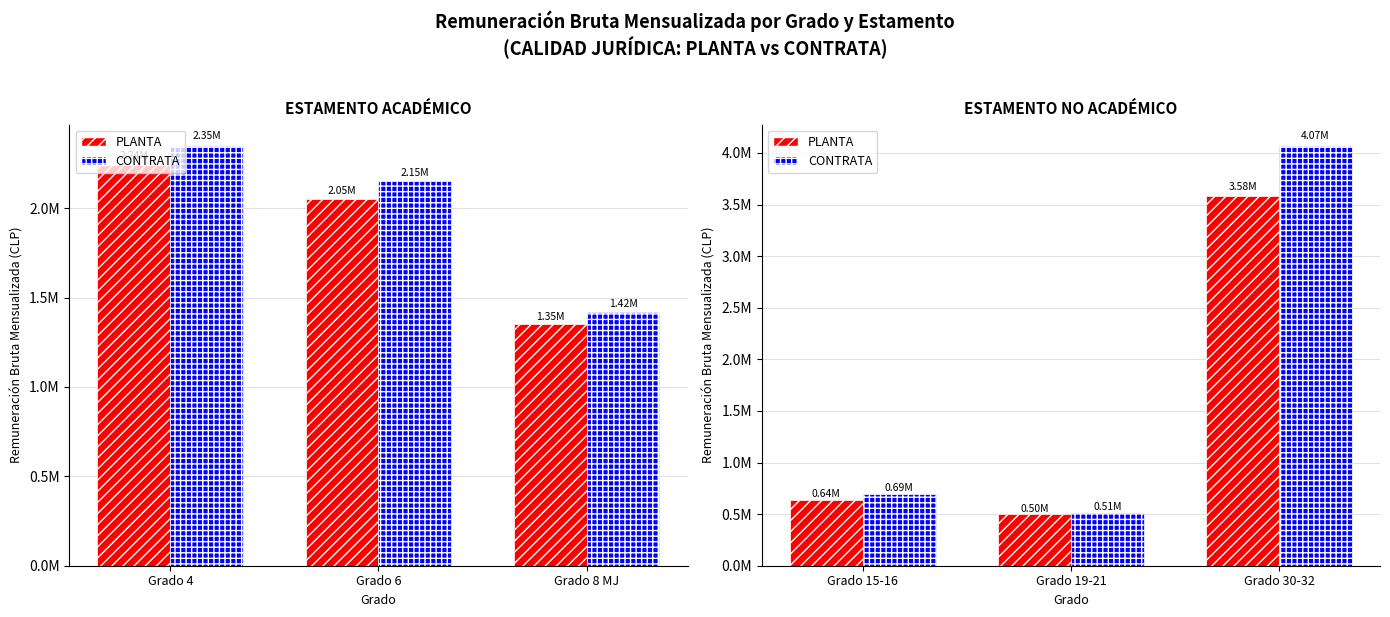

Does the chart contain stacked bars?

No